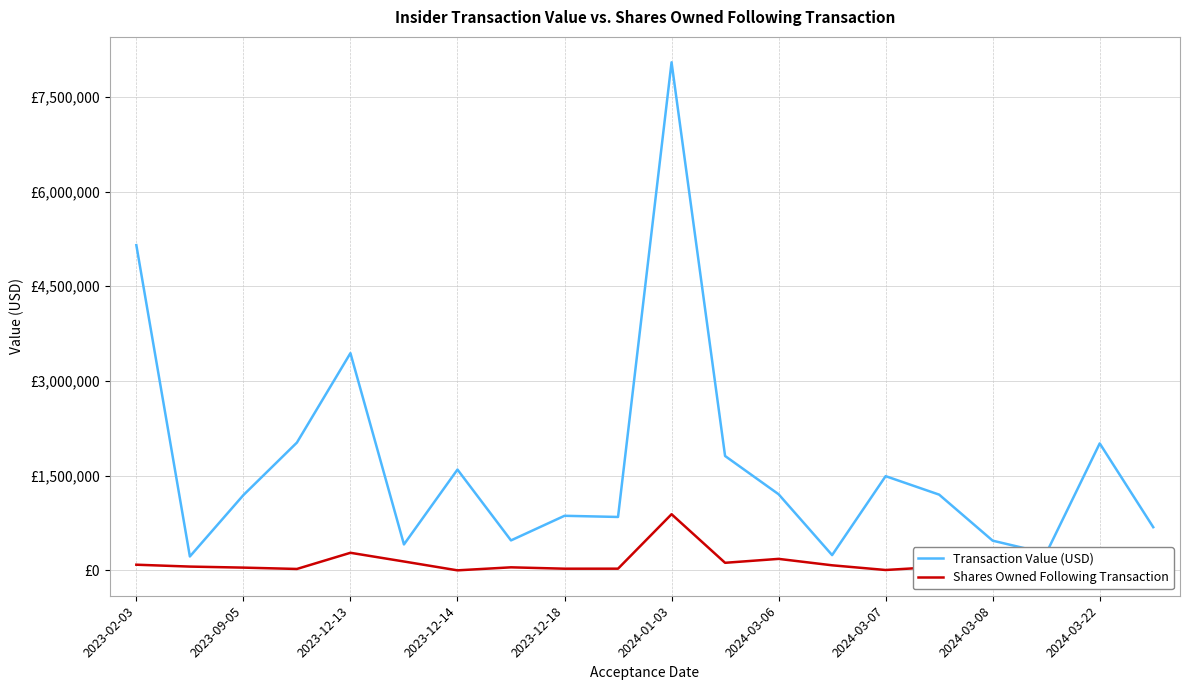

At which category is the sum across all series the highest?

2024-01-03